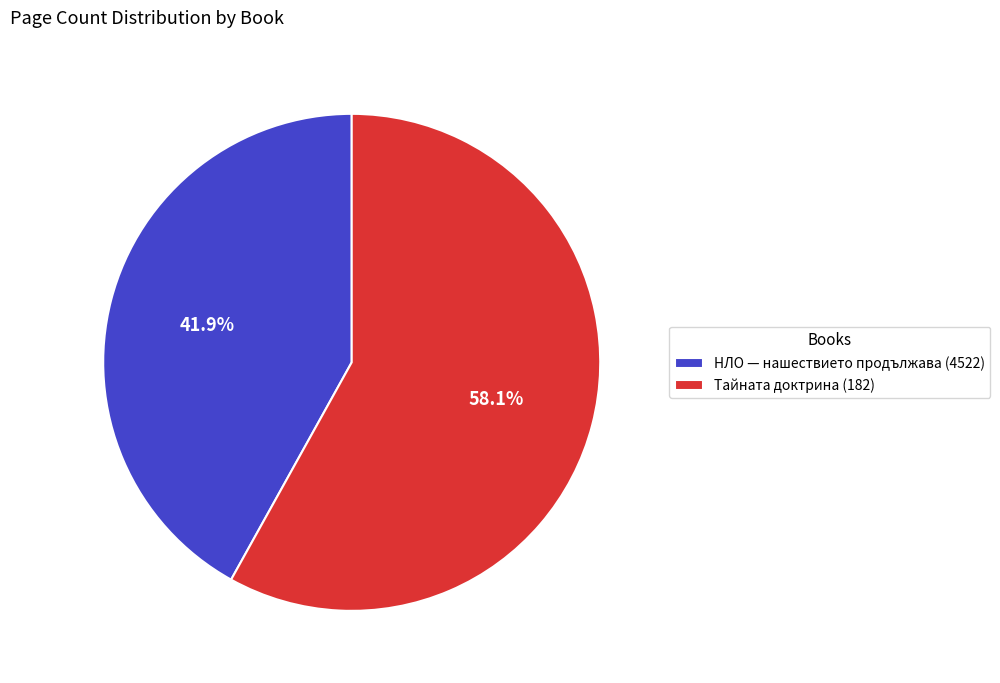

Is the sum of Тайната доктрина (182) and НЛО — нашествието продължава (4522) greater than half?

Yes